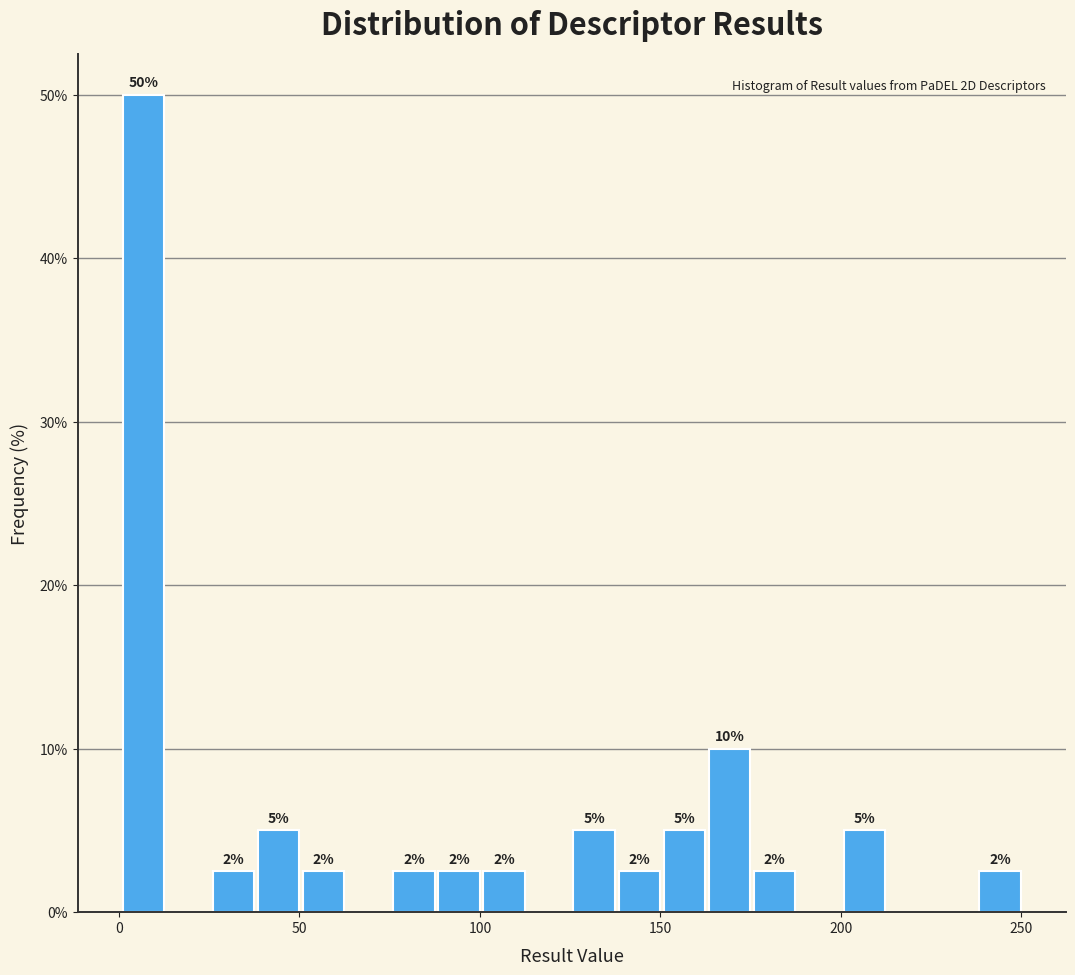

Around what value on the x-axis is the tallest bar? Give the approximate position of its centre, as read against the axis.

5